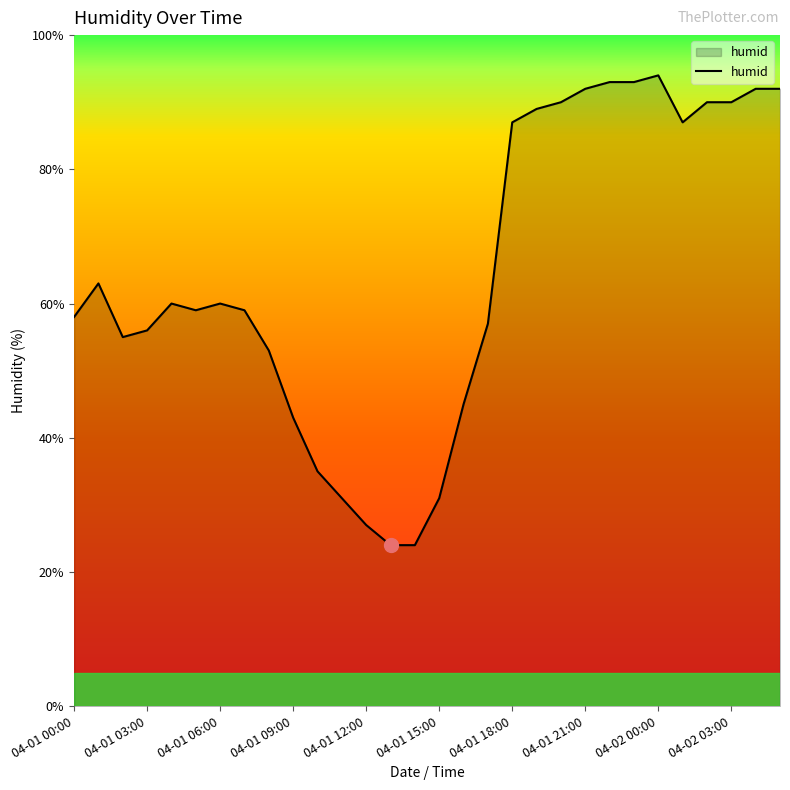

What is the minimum value shown in the chart?

24